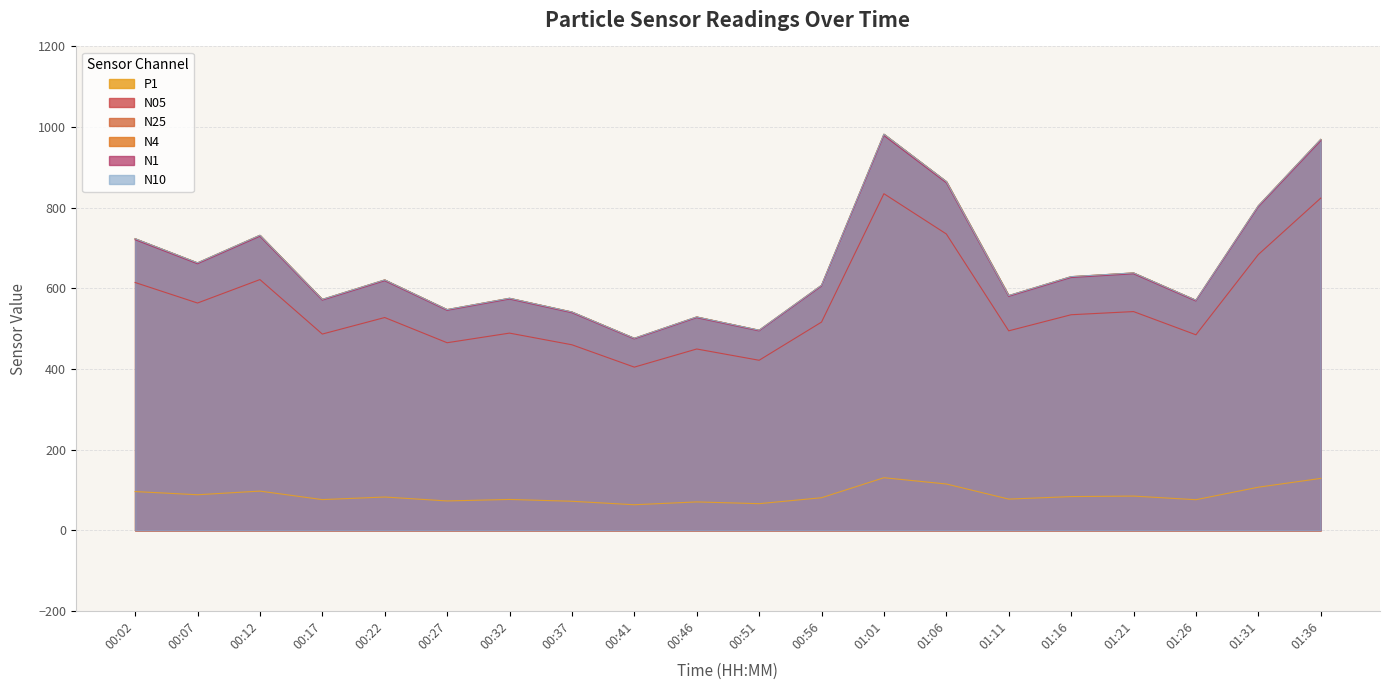

What is the difference between the second highest and minimum values in the N05 series?

419.2